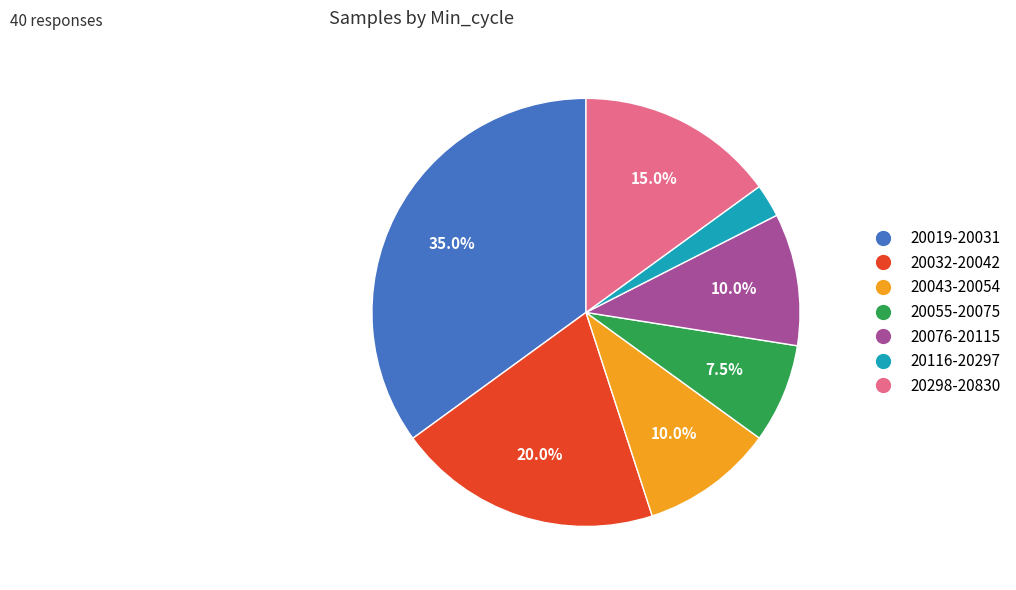

Is there a majority slice in this chart?

No